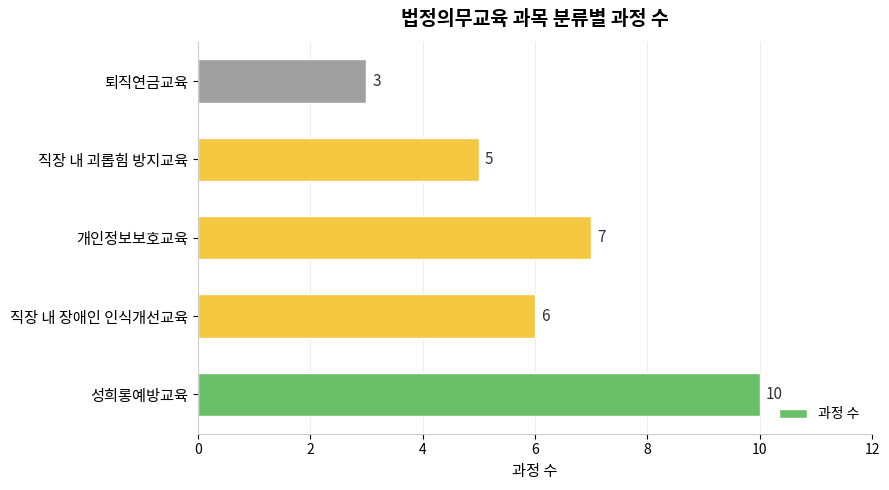

Approximately how many times larger is the value at 개인정보보호교육 compared to 퇴직연금교육?

2.3